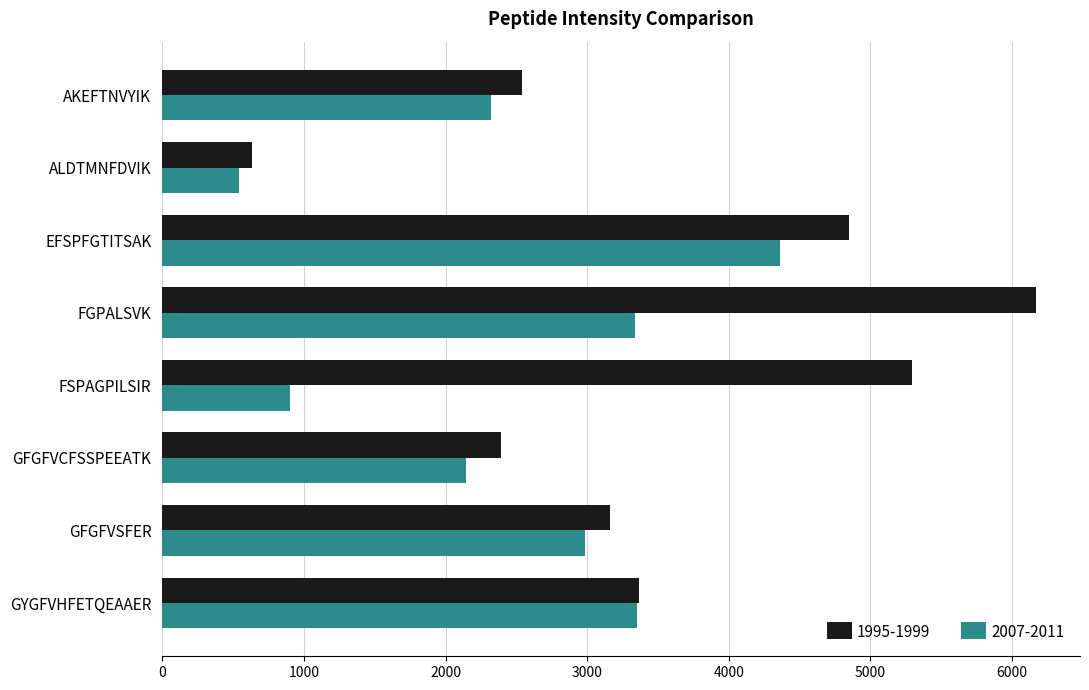

At which category is the sum across all series the highest?

FGPALSVK